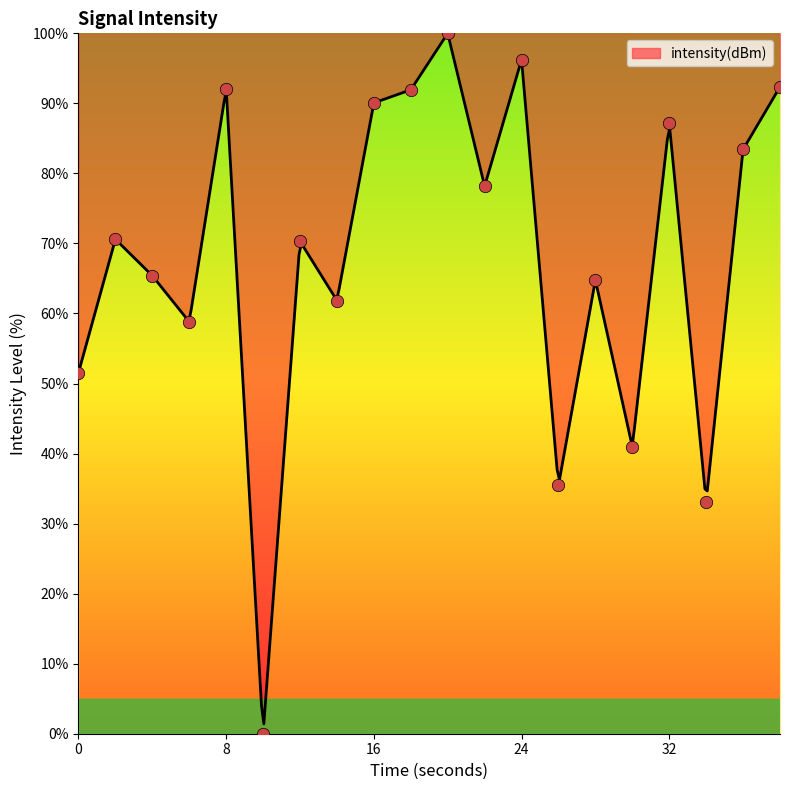

Between 10 and 2, which is larger?

2